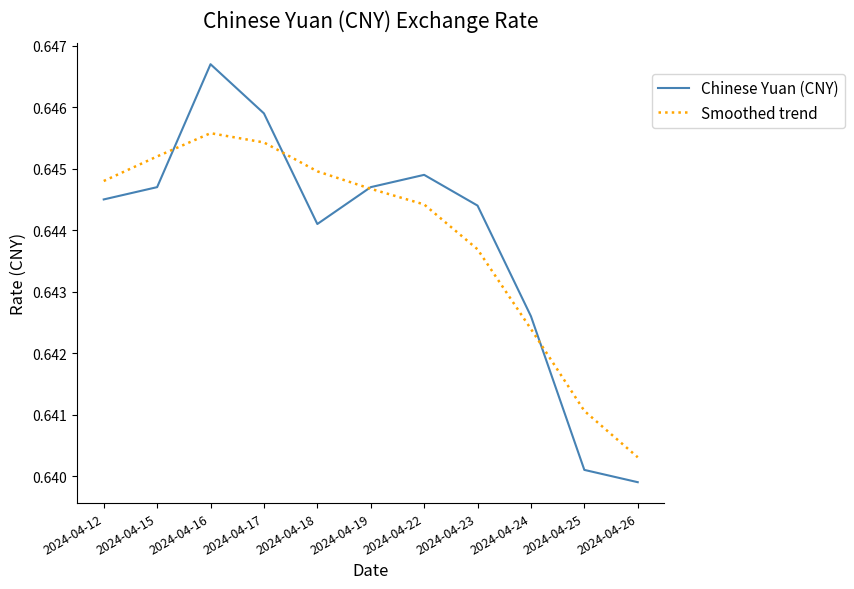

At which category is the sum across all series the highest?

2024-04-16